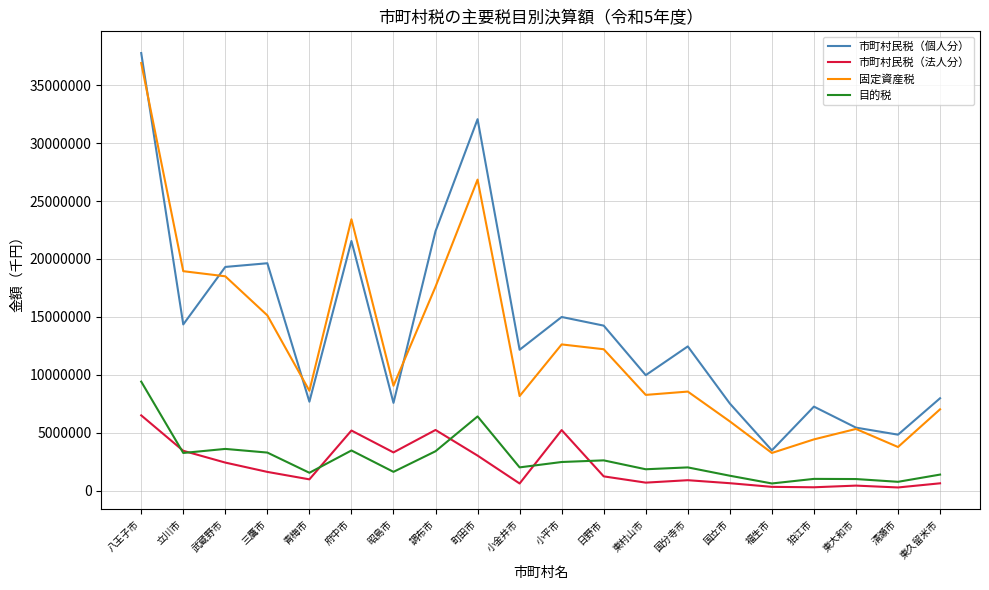

What is the lowest value of the 市町村民税（個人分） series?

3475188